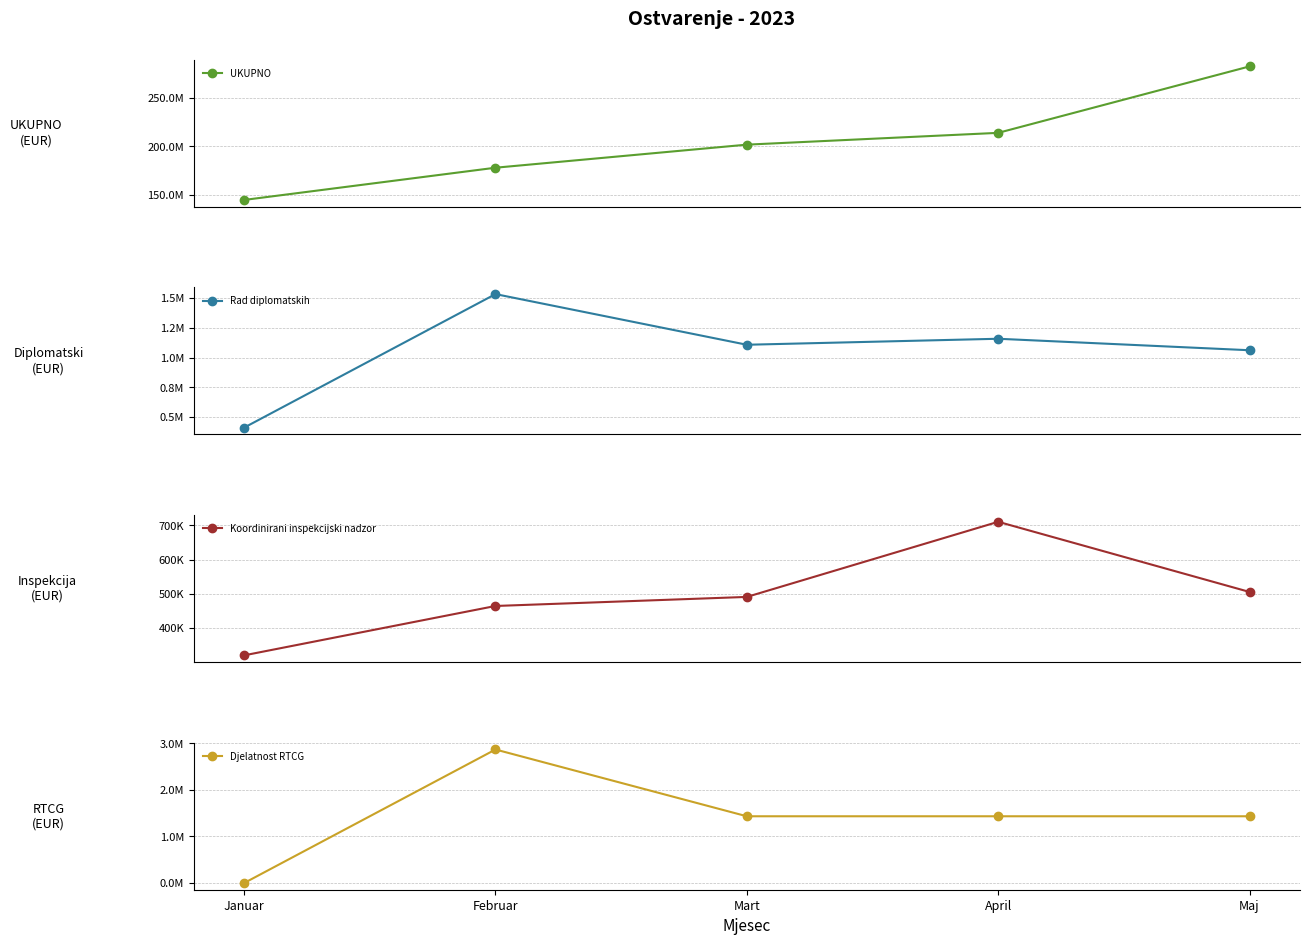

Which label corresponds to the largest value in the chart?

Maj